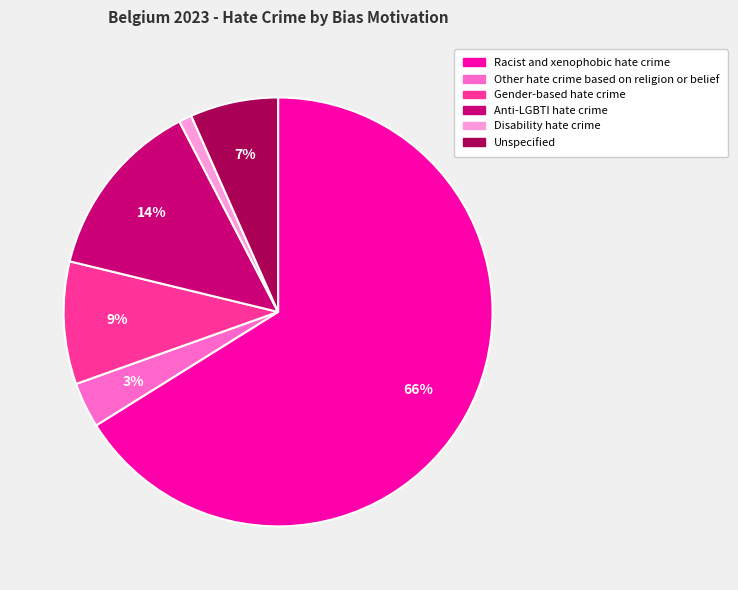

To the nearest percent, what is the combined percentage of Disability hate crime and Unspecified?

8%